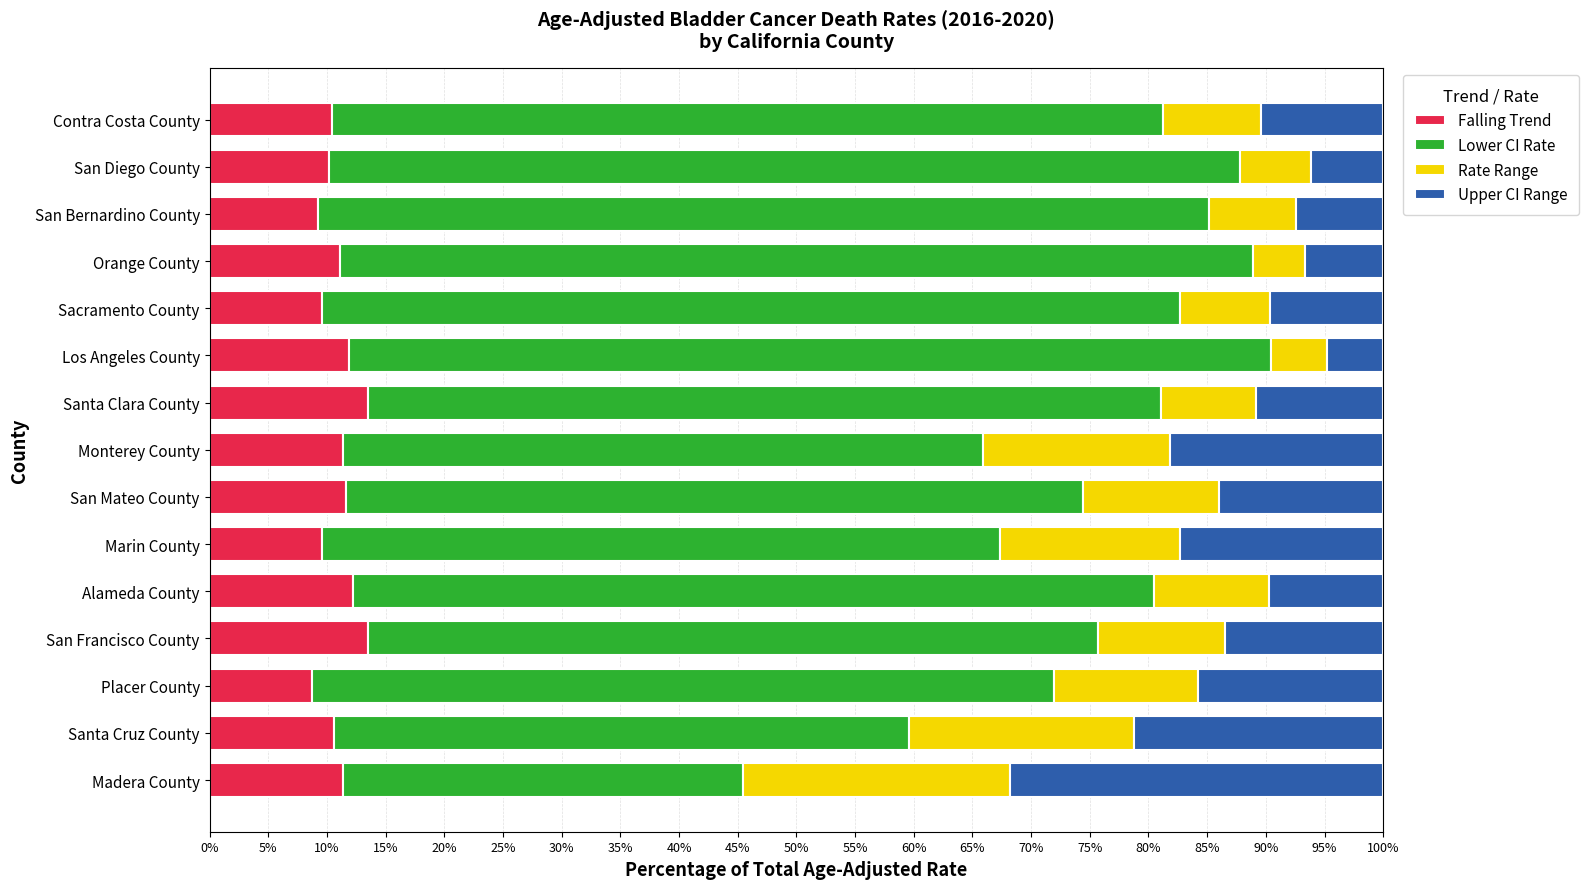

What is the average value of the Falling Trend series?

11.0